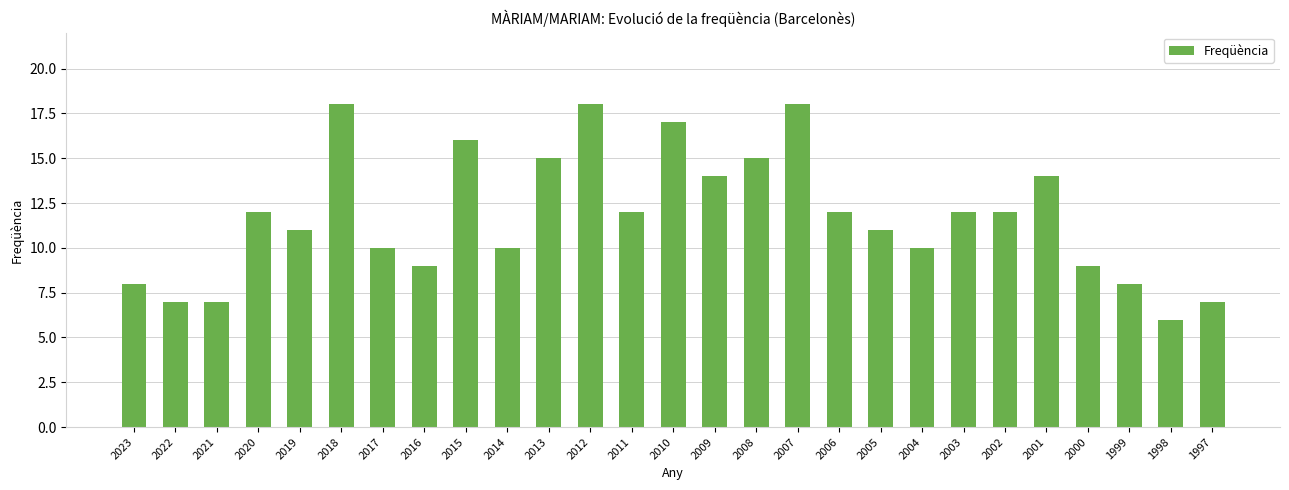

At which category does the chart reach its minimum across all series?

1998